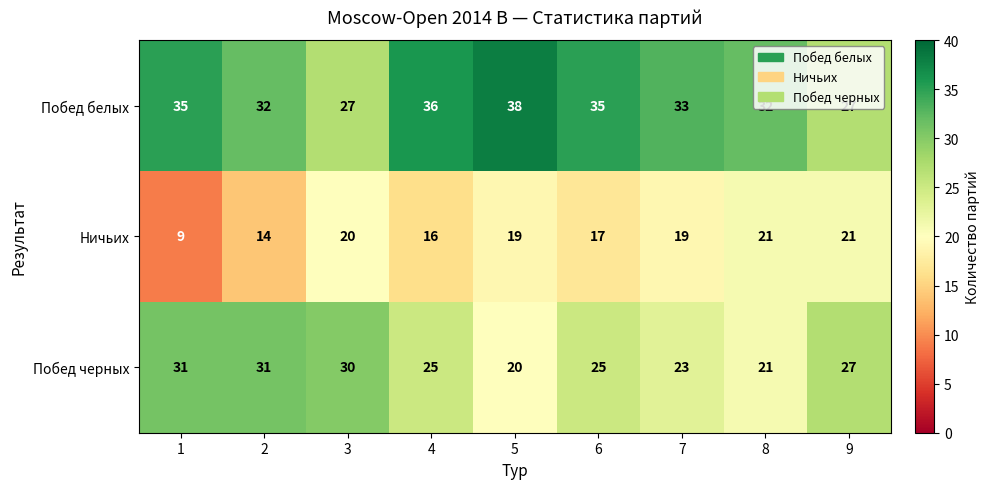

What is the maximum value for Побед белых?

38